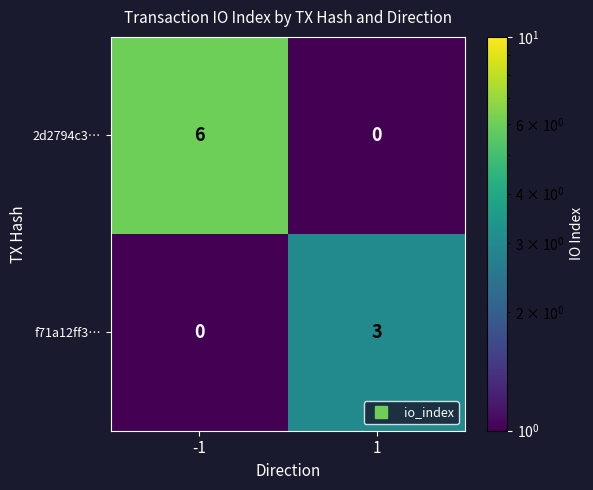

Read the 2d2794c3… value at -1.

6